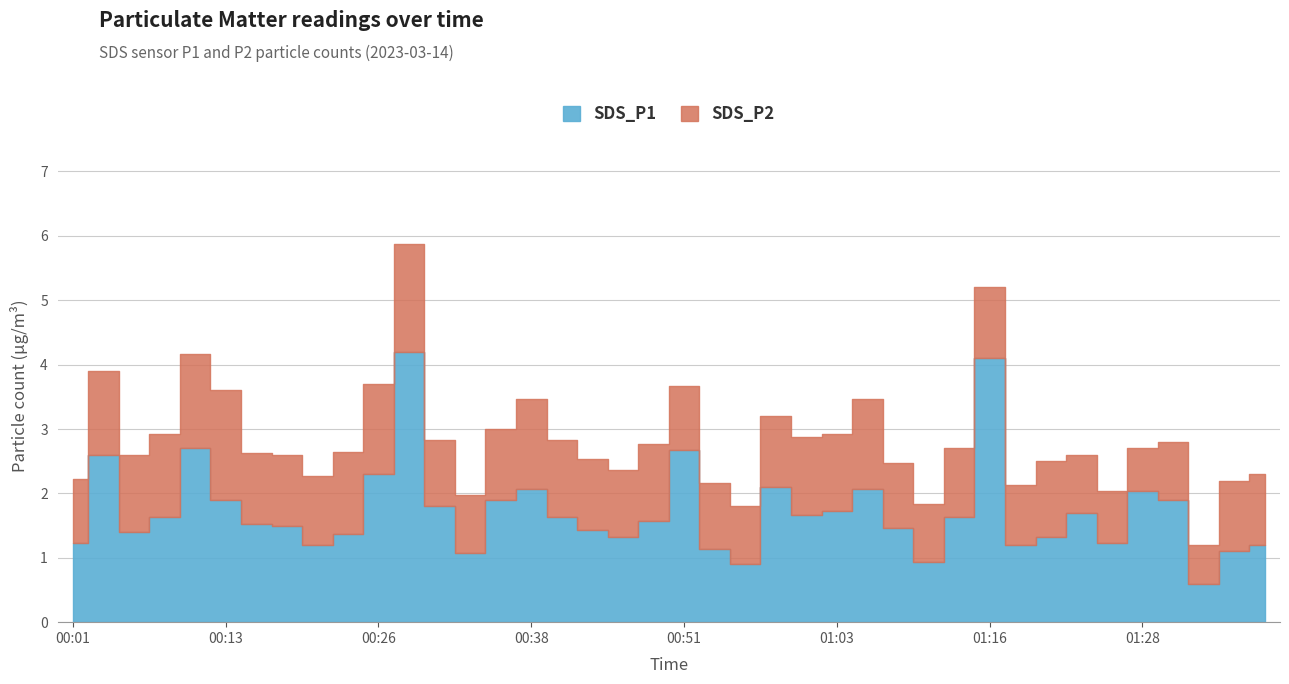

What is the total value across all series at 00:53?

2.2